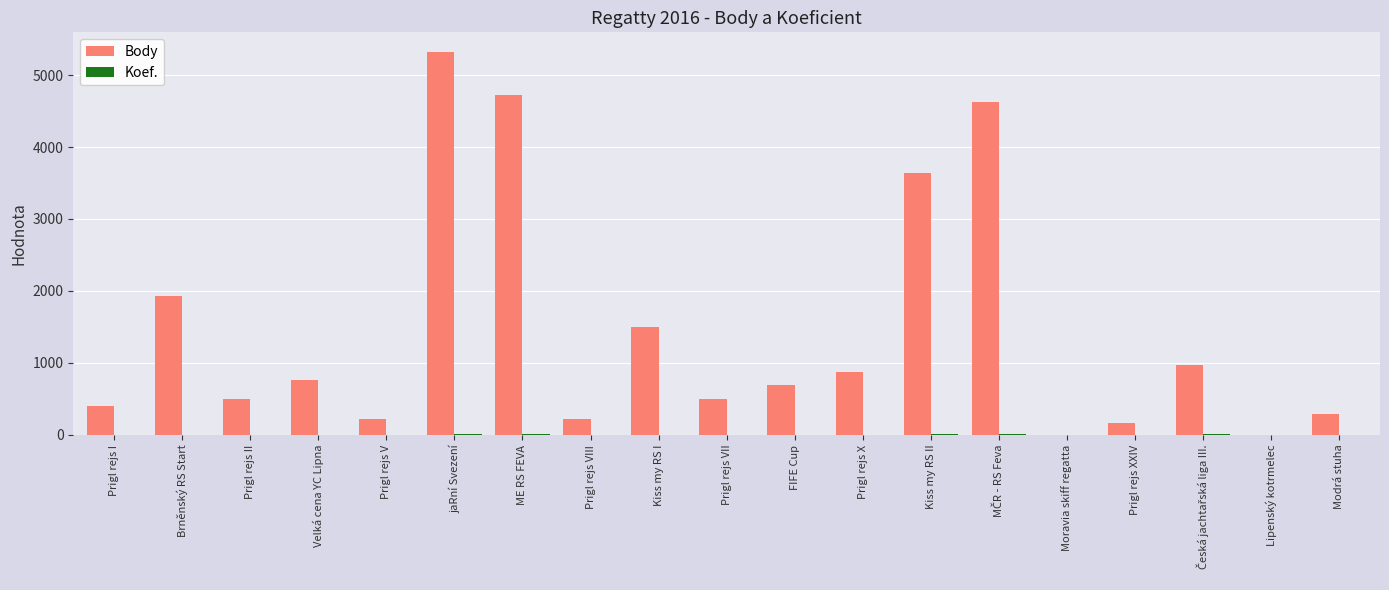

At which category does the chart reach its peak across all series?

jaRní Svezení